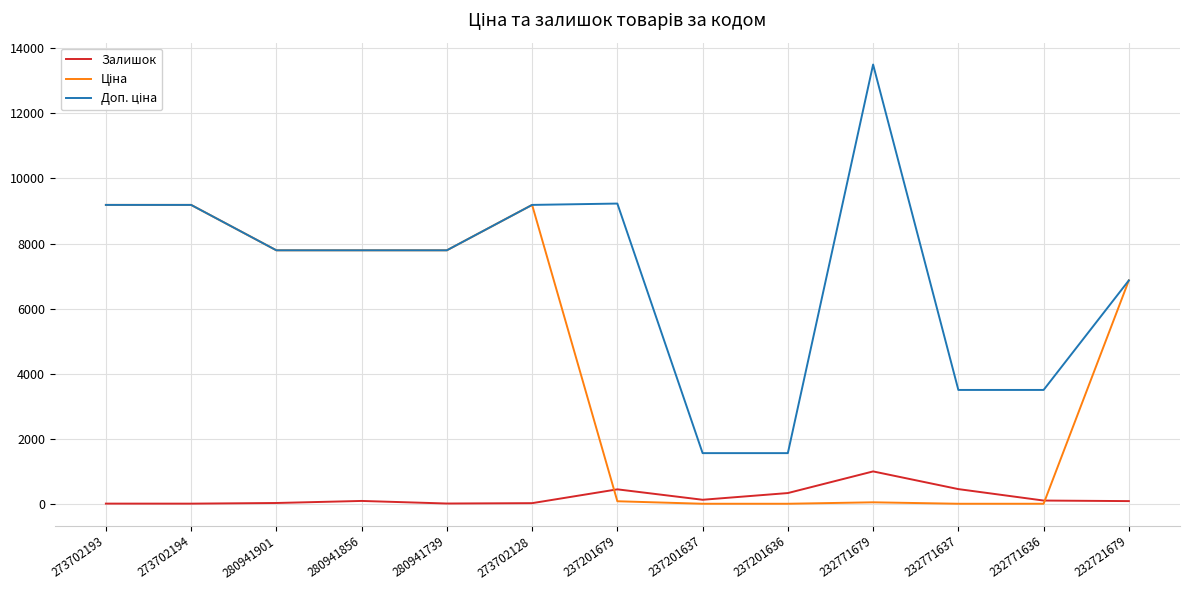

What is the total value across all series at 232771679?

14561.2